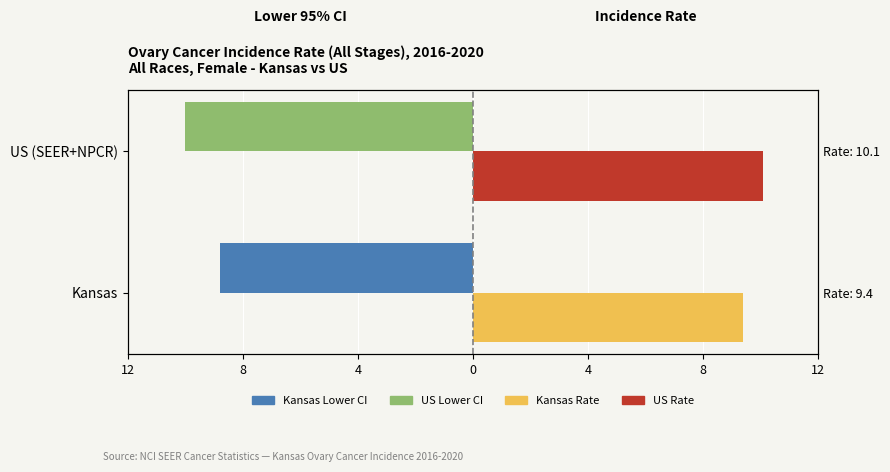

The value of Lower 95% CI at US (SEER+NPCR) is -10.0. True or false?

True